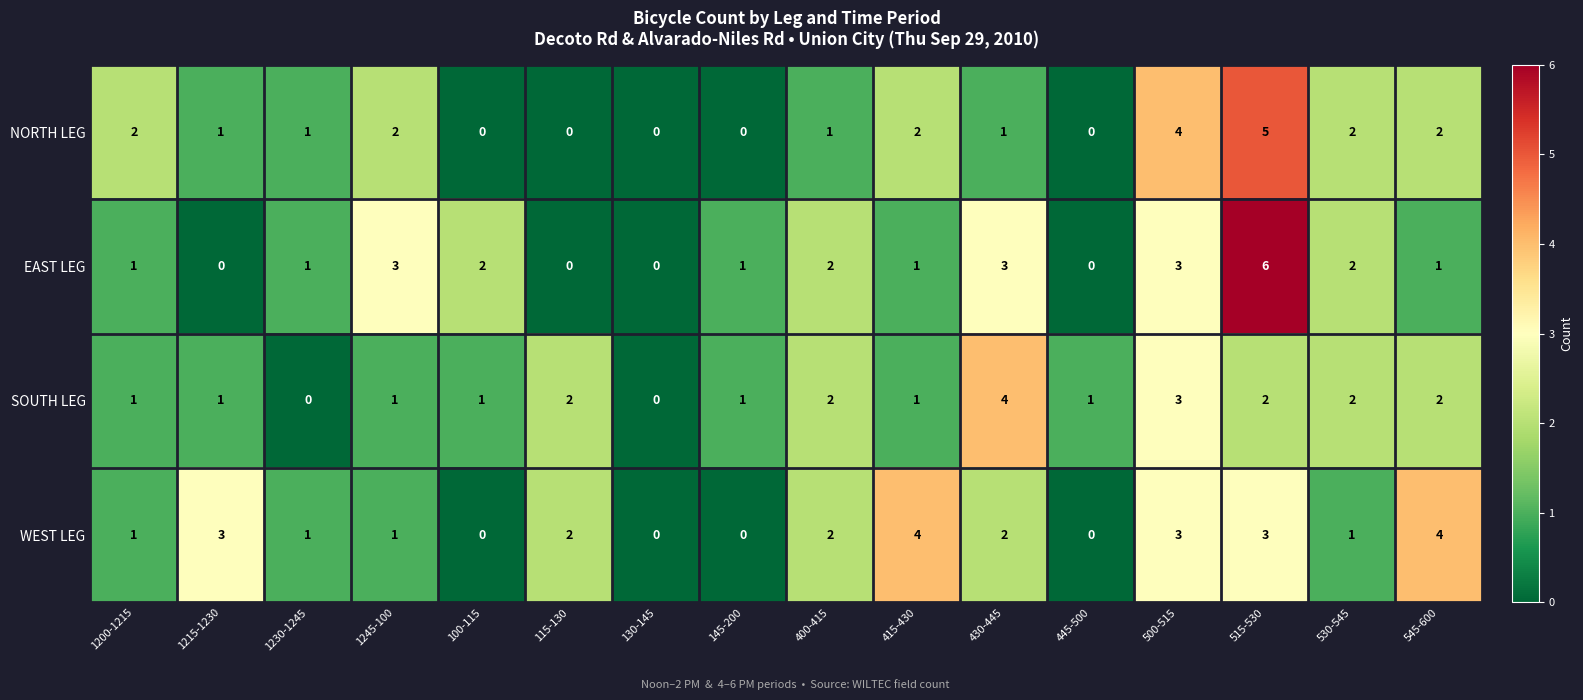

What is the total value across all series at 515-530?

16